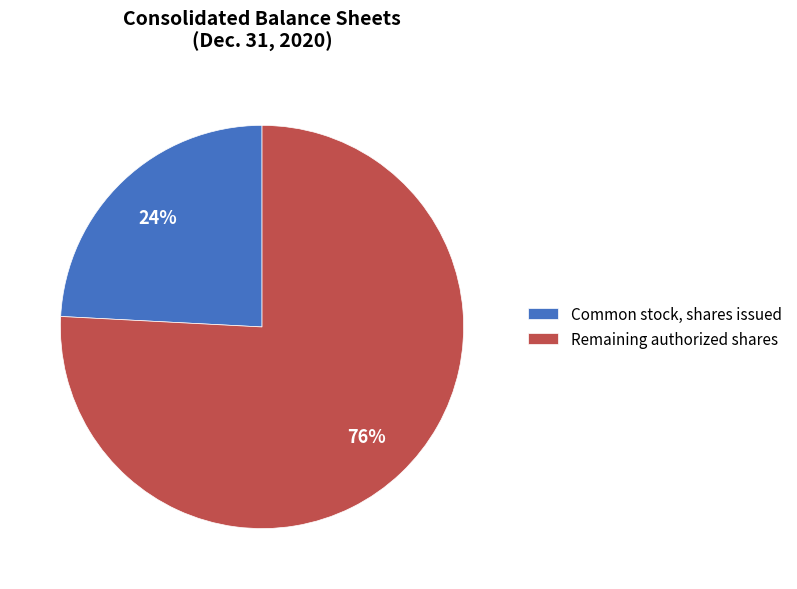

Is it true that Remaining authorized shares is 76% of the pie?

True